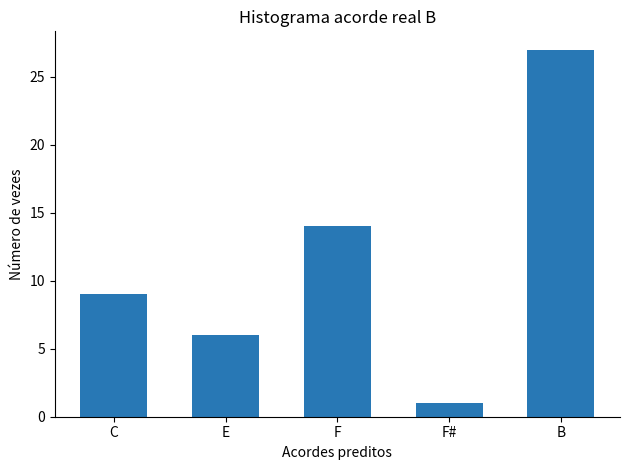

Does the chart contain stacked bars?

No